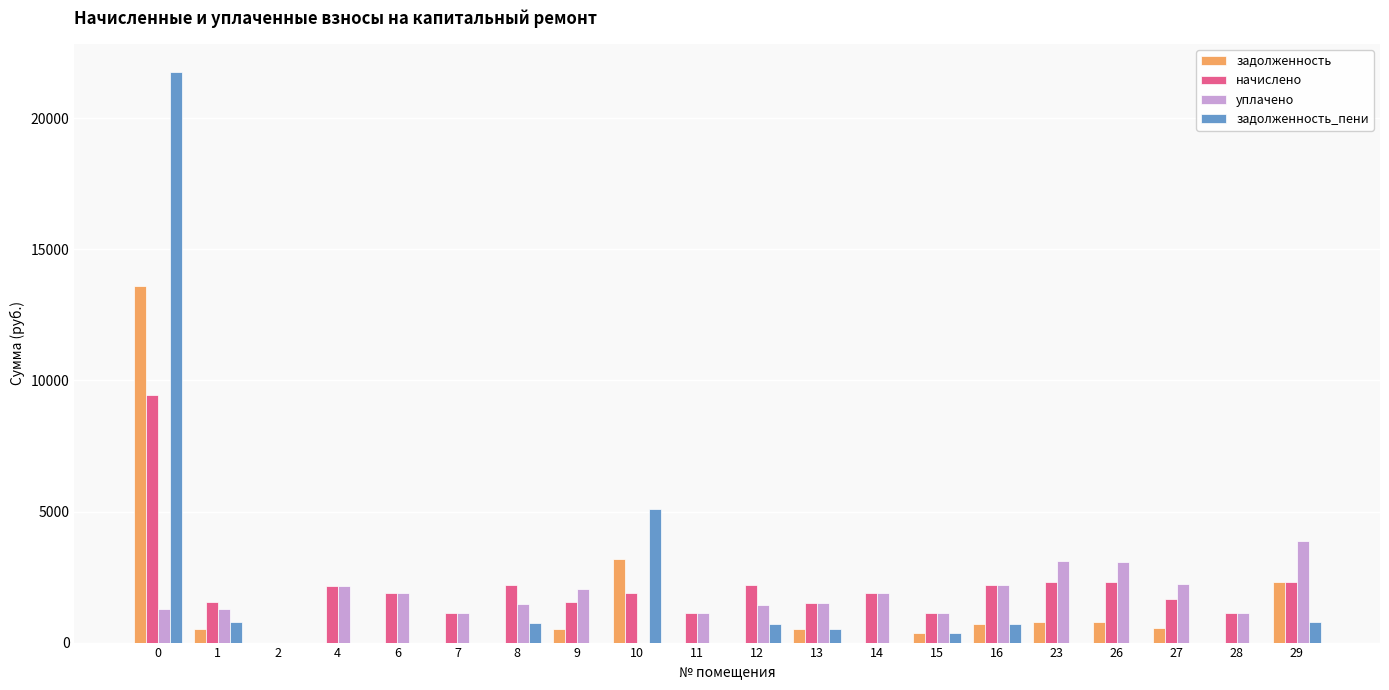

What is the highest value of the задолженность series?

13619.7